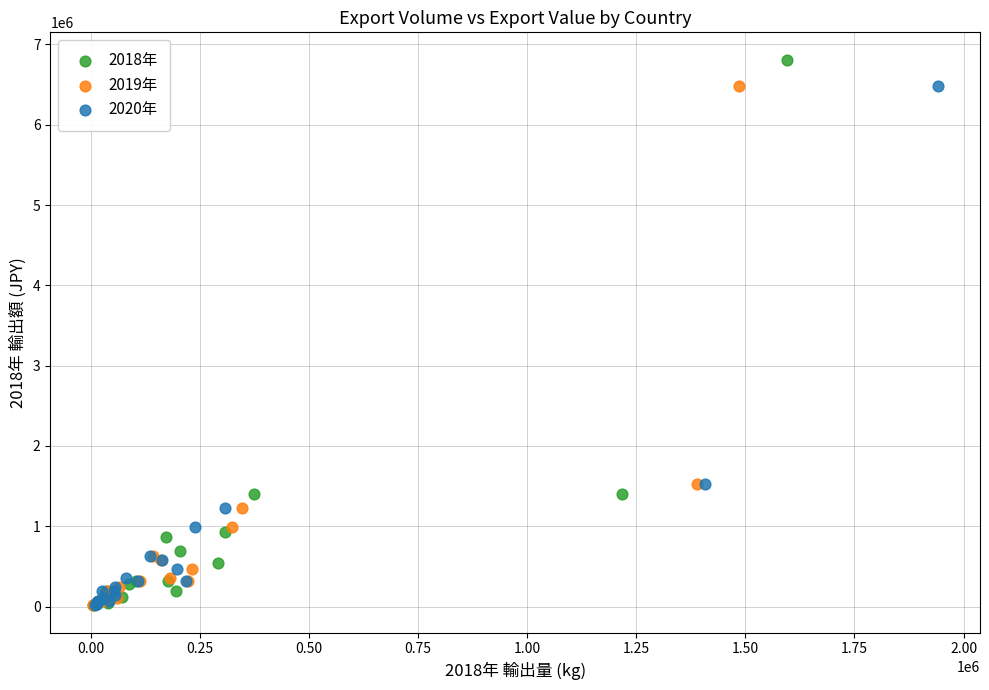

Which series has the widest spread of Y values?

2018年